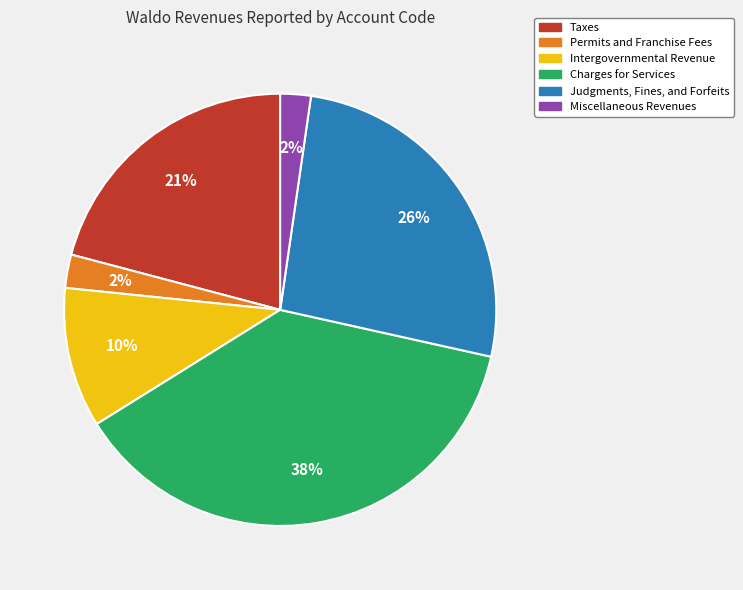

Is the sum of Taxes and Intergovernmental Revenue greater than half?

No